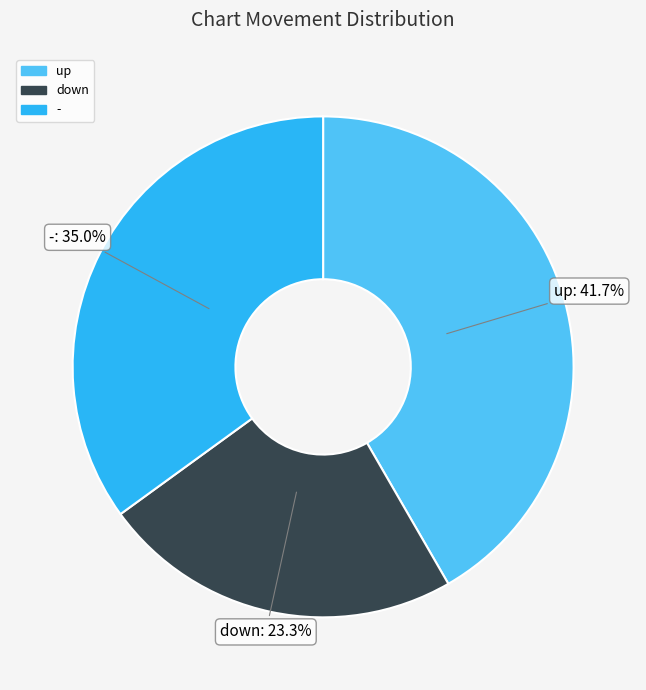

True or false: - accounts for 41% of the total.

False